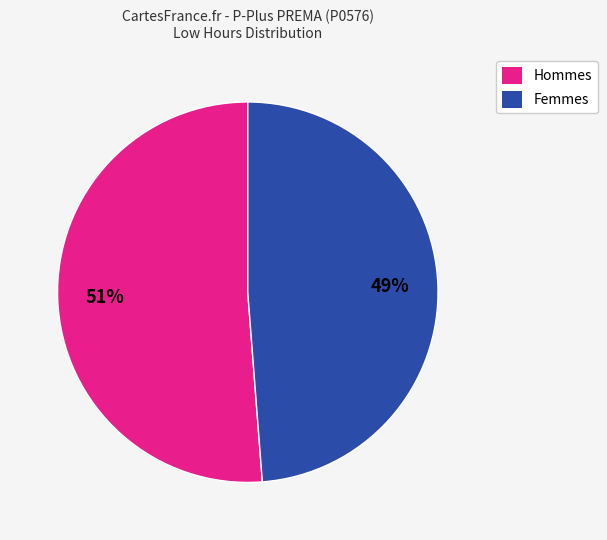

To the nearest percent, what is the average slice percentage?

50%